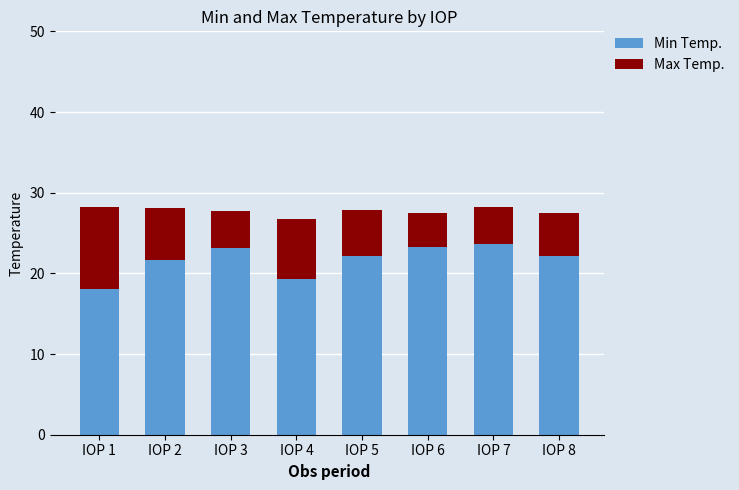

At which label does Min Temp. reach its minimum?

IOP 1